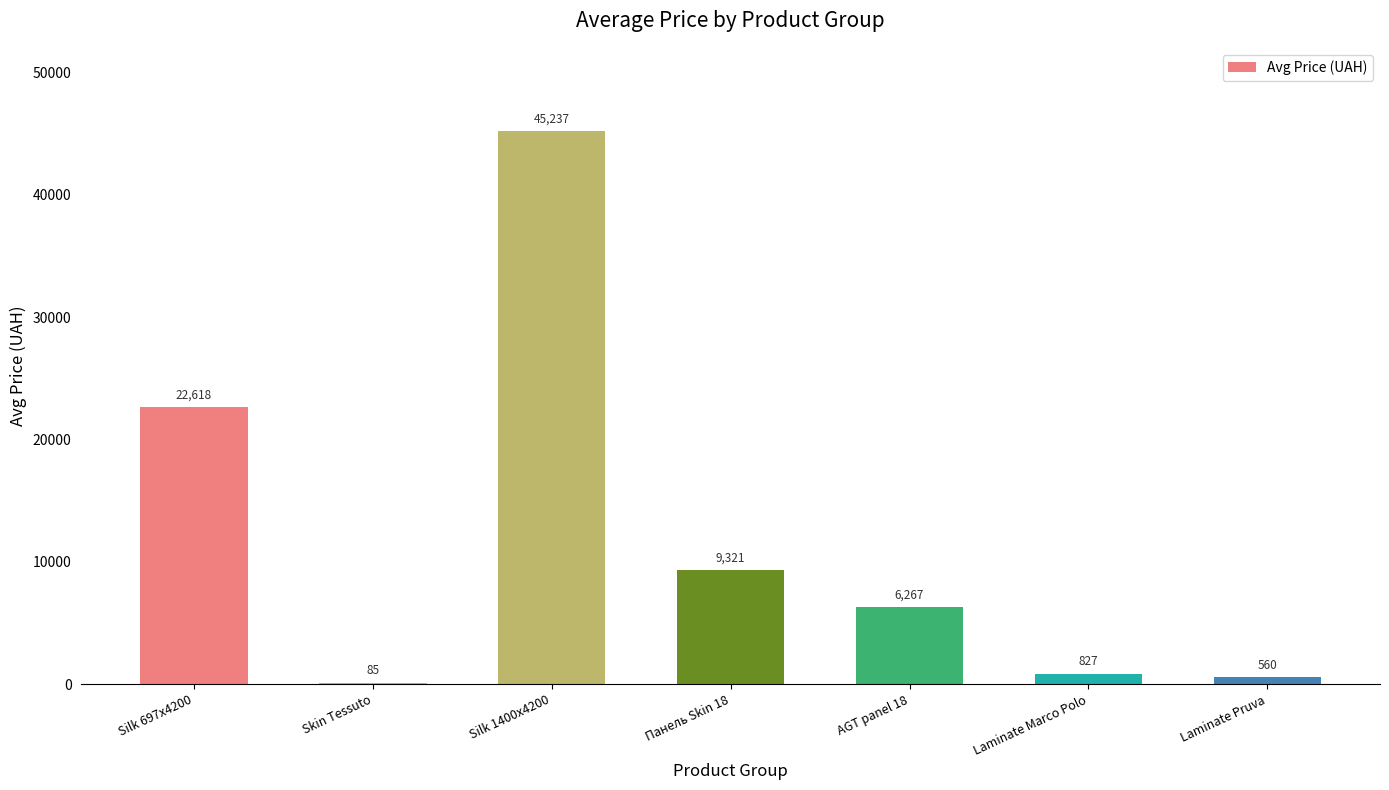

Between Silk 1400x4200 and AGT panel 18, which is larger?

Silk 1400x4200